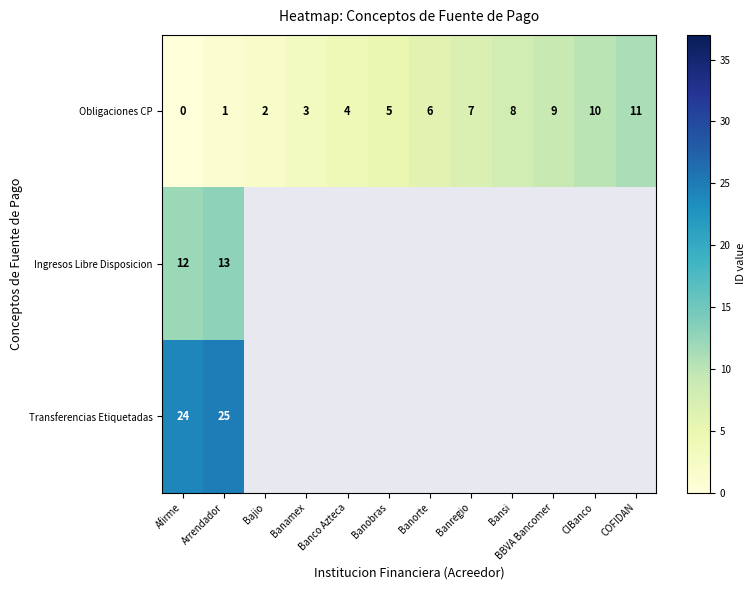

At which label is Obligaciones CP closest to 5?

Banobras